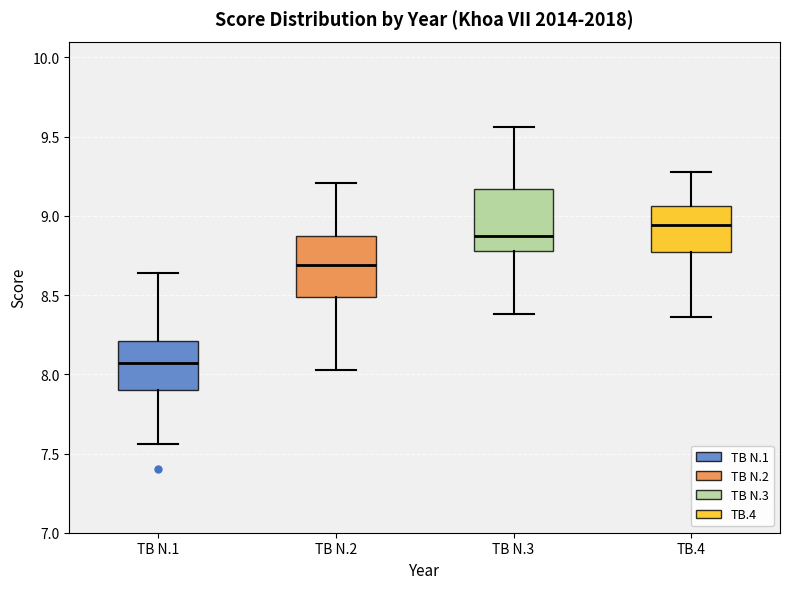

Where does the lower whisker of the box for TB N.2 end on the y-axis? The values are not printed on the chart, so give them approximately, as read against the axis.

8.05